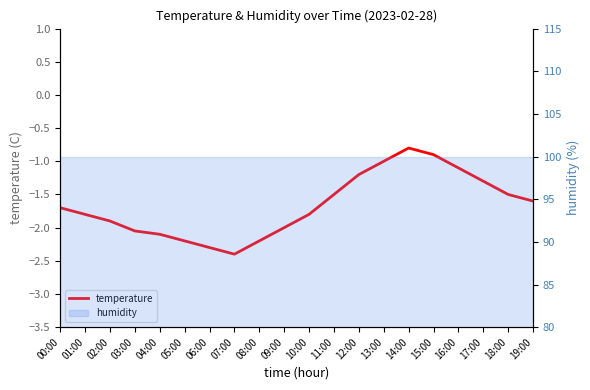

What is the difference between the maximum and minimum values?

1.6